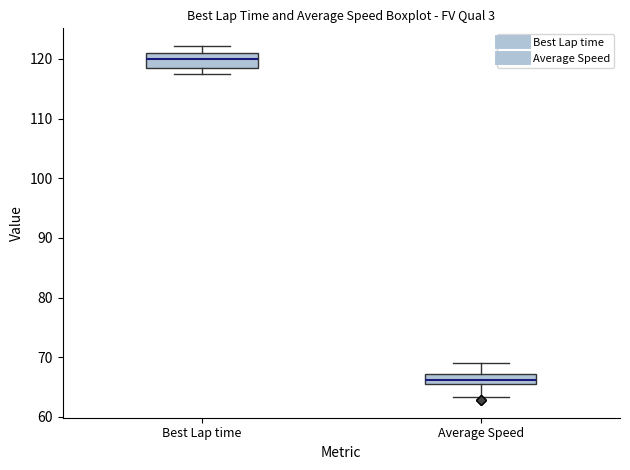

Which box has the highest median line?

Best Lap time